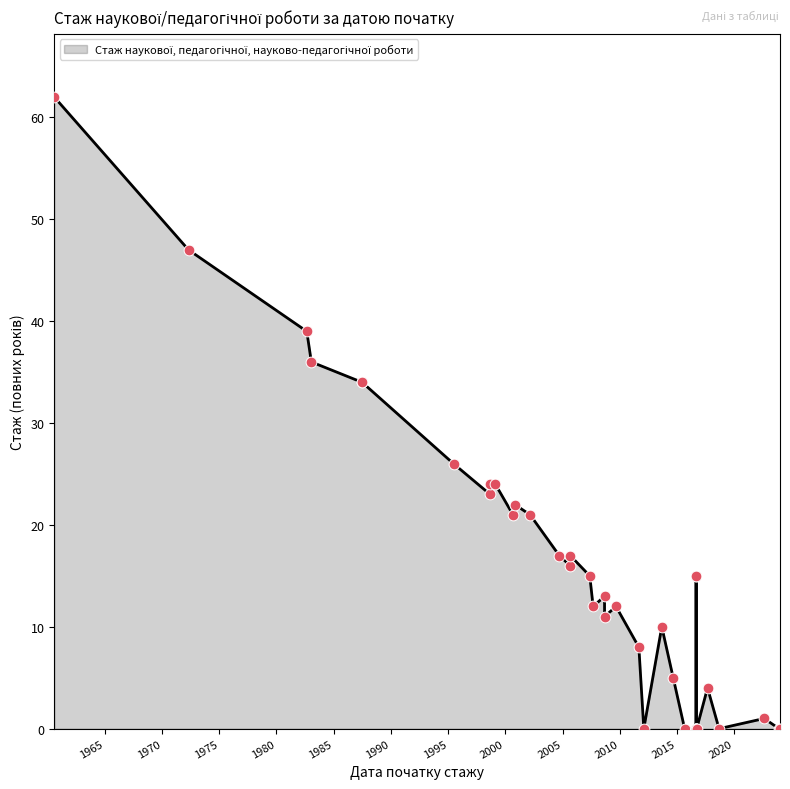

What is the change in value from 2016-09-01 to 2008-09-01?

+13